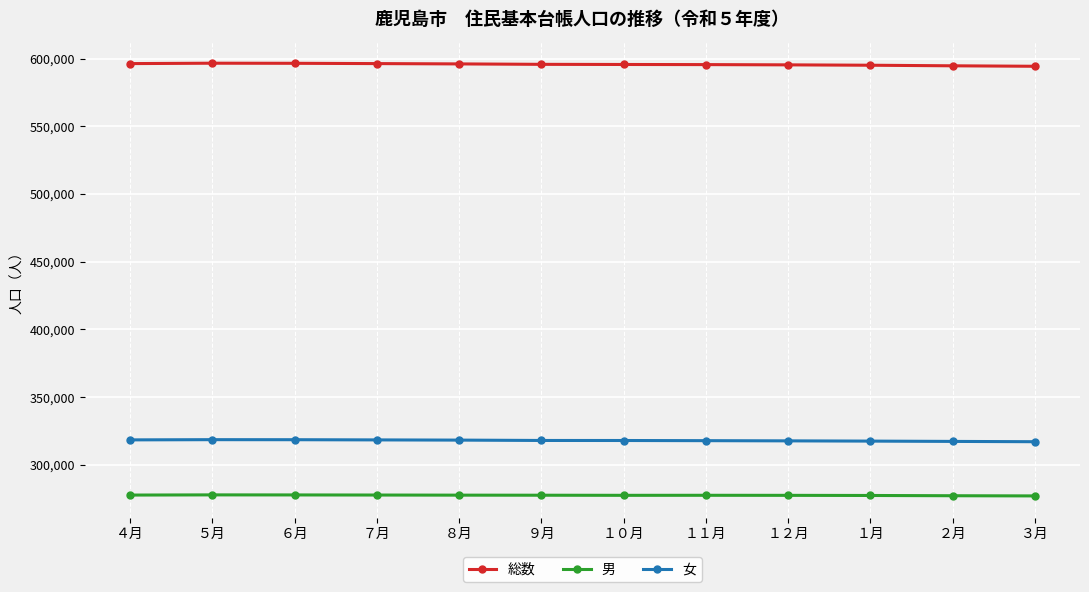

How many categories are shown in the chart?

12